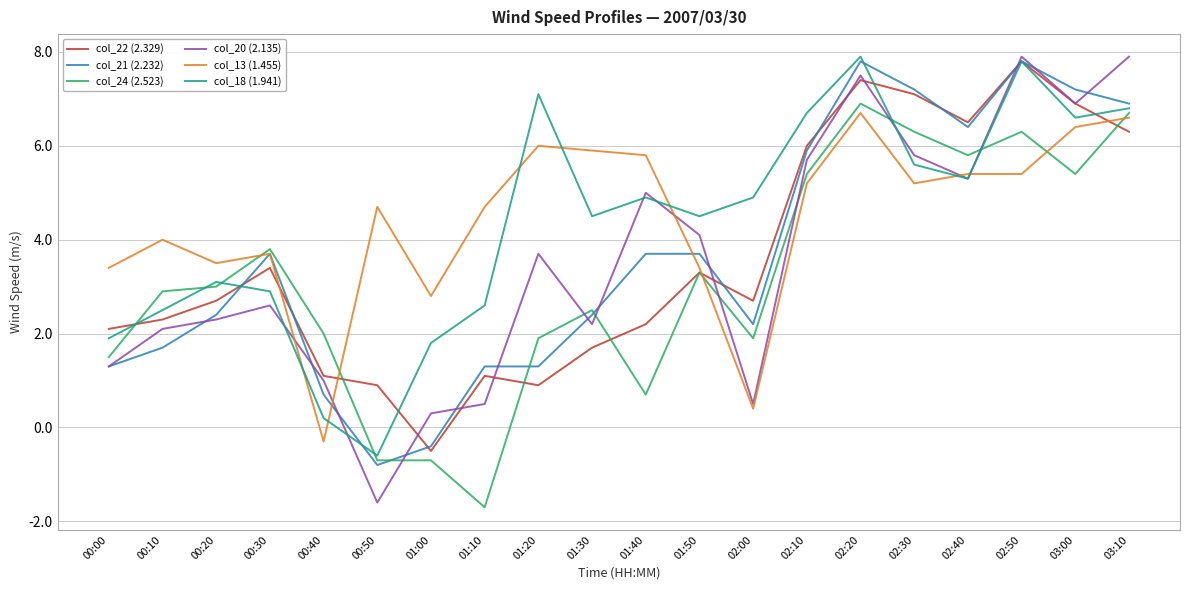

Where is the first local maximum for col_22 (2.329)?

00:30